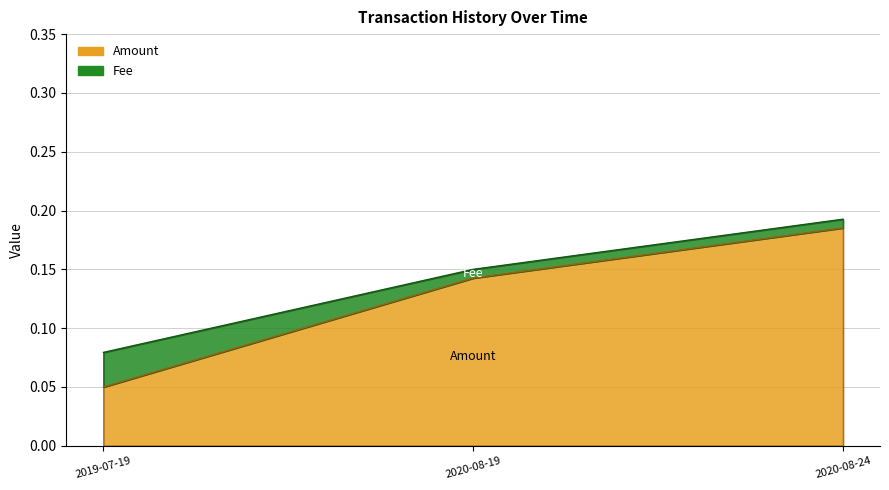

Count the values in the range 0 to 1.

3